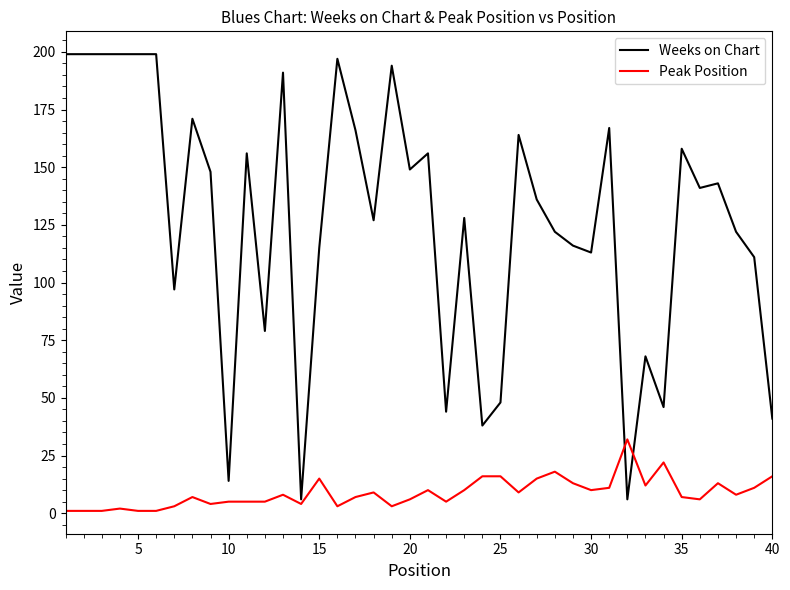

Which series has the widest spread of values?

Weeks on Chart